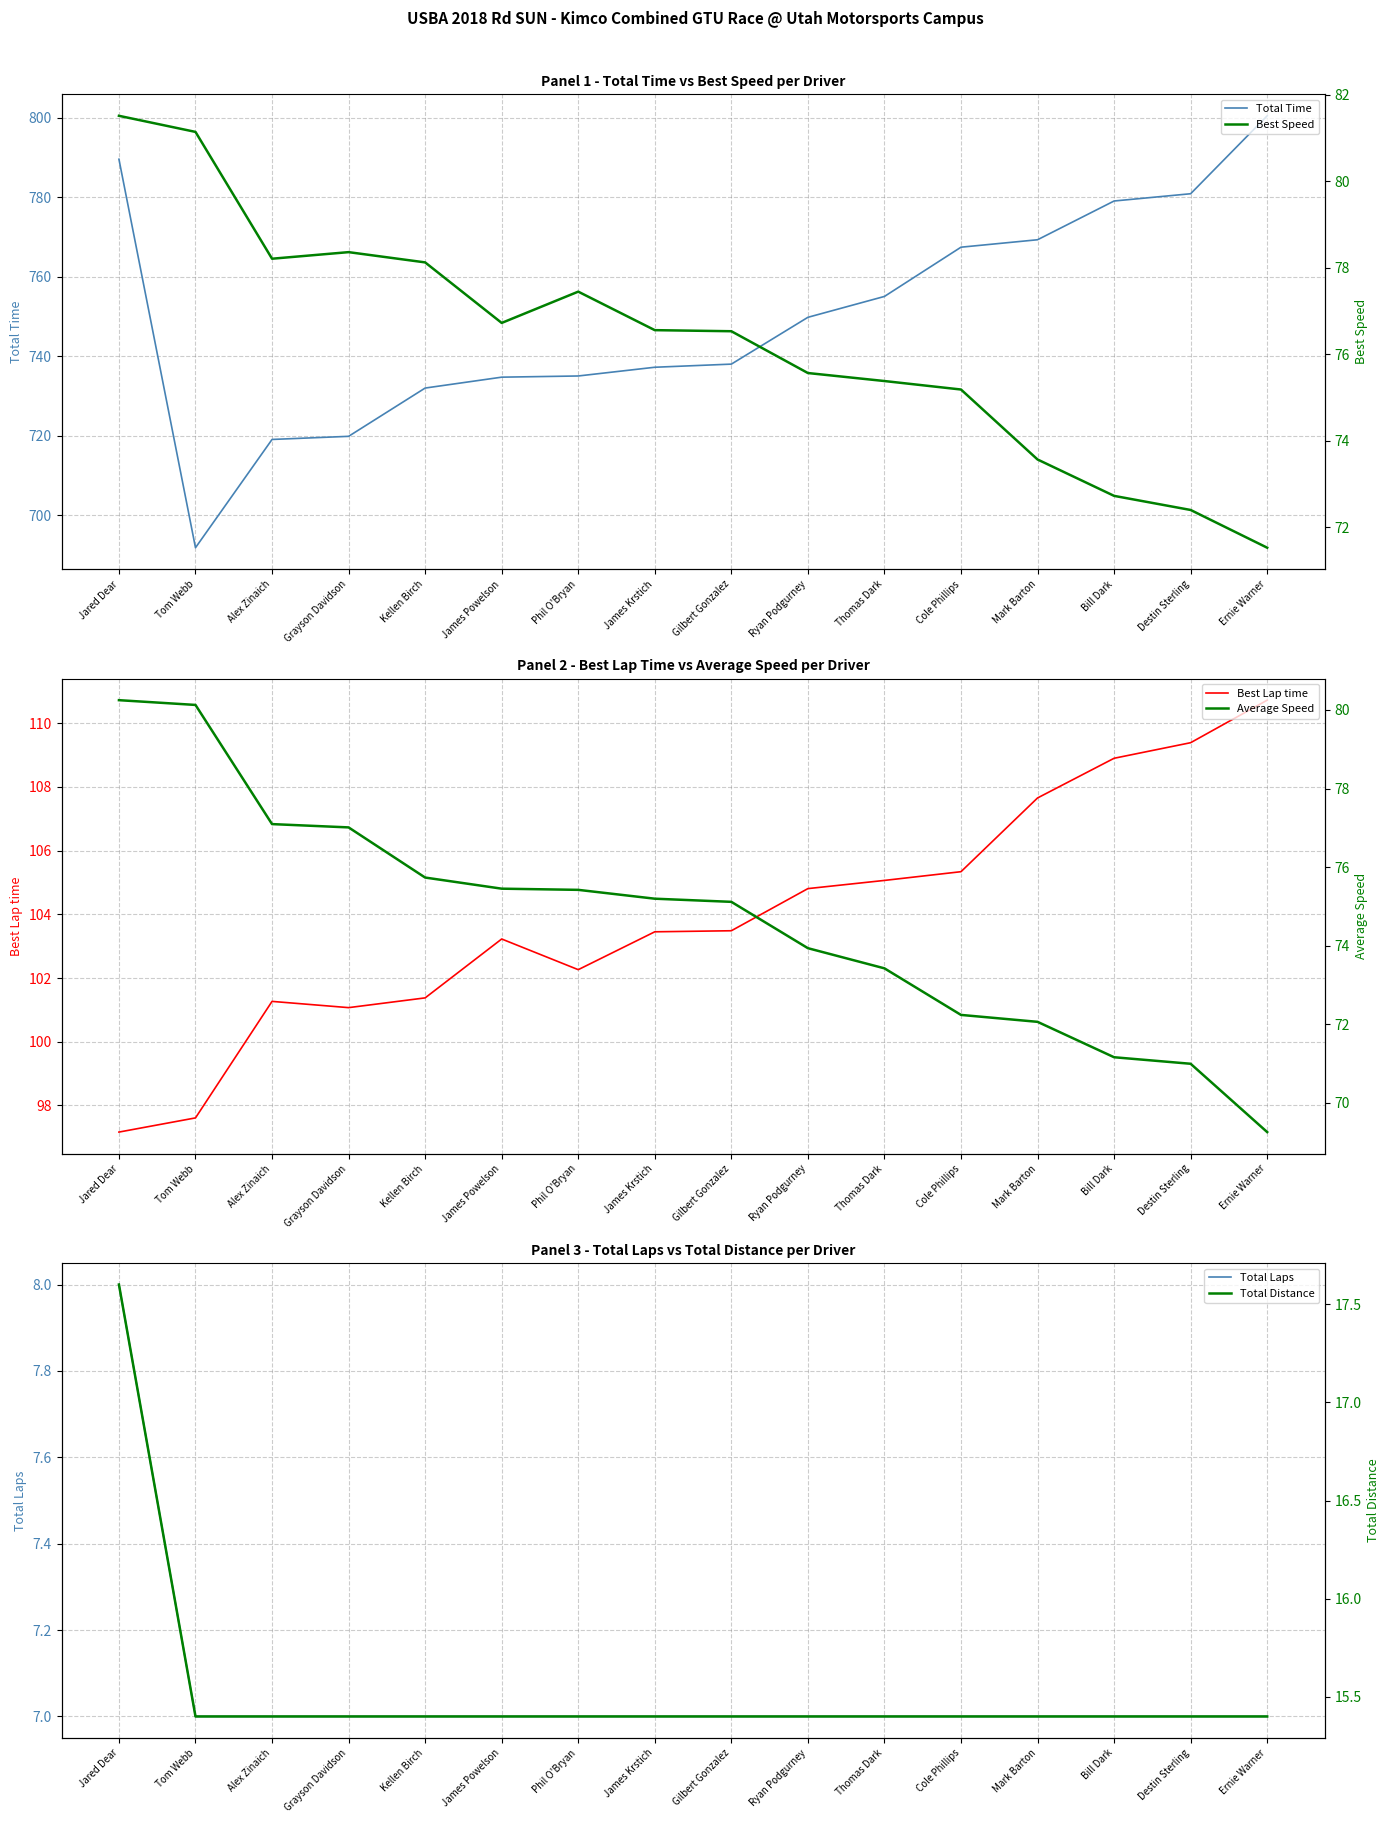

Which series changed the most between Tom Webb and Phil O'Bryan?

Total Time